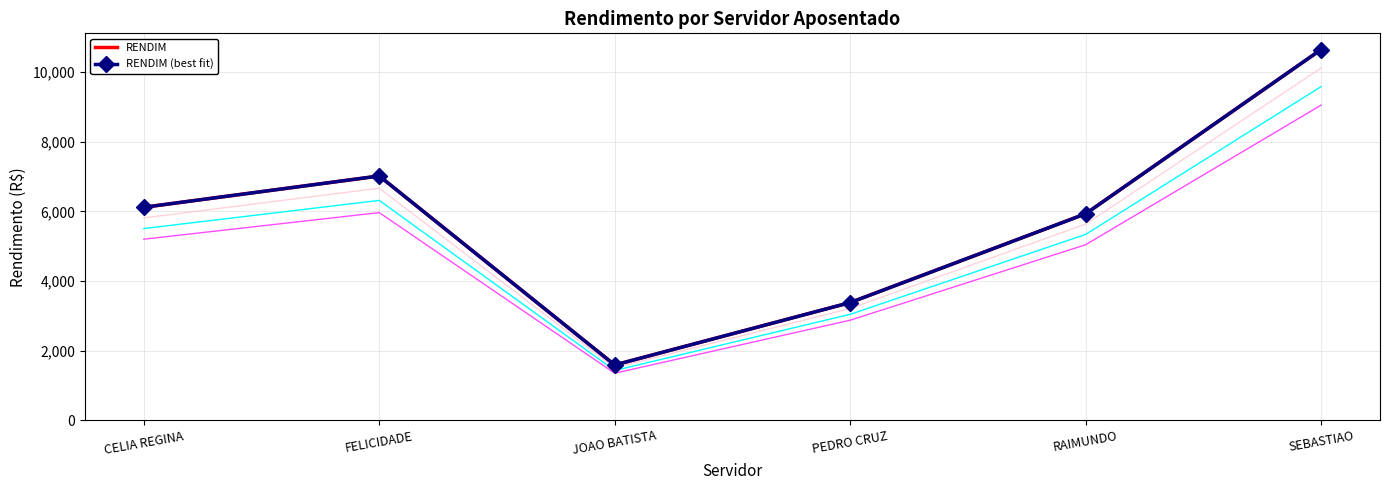

True or false: RENDIM has a value of 16639.0 at SEBASTIAO.

False